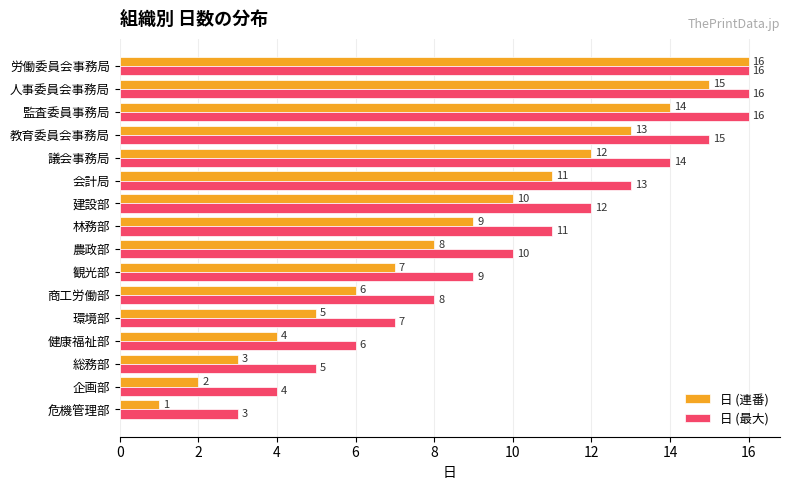

Rank the series by their average value, from highest to lowest.

日 (最大), 日 (連番)